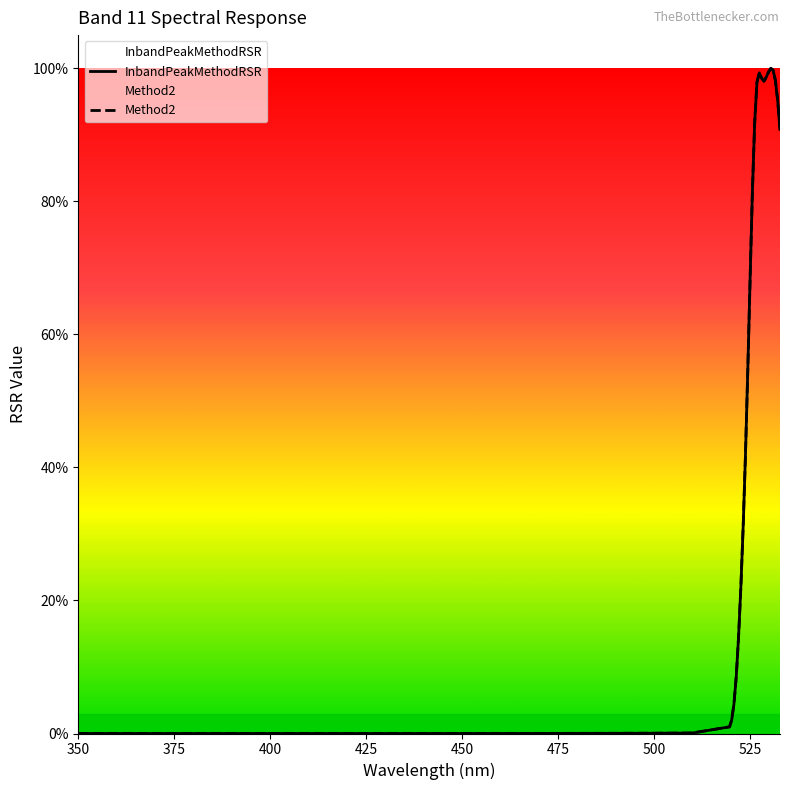

What is the greatest value displayed?

1.0